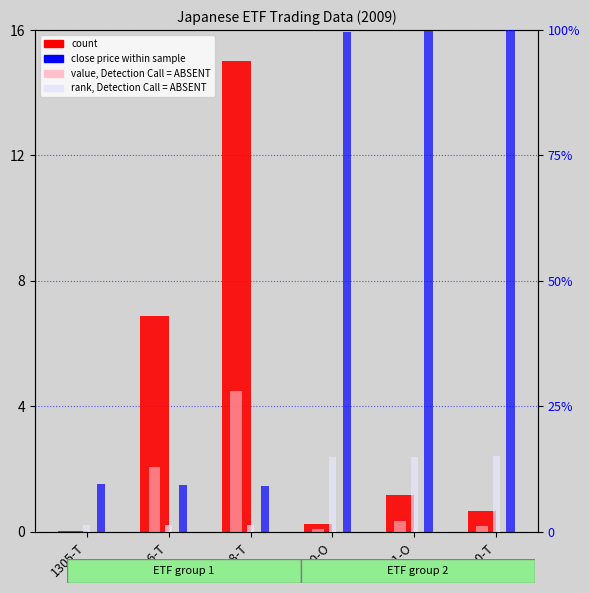

What position from the left is 1320-O?

4